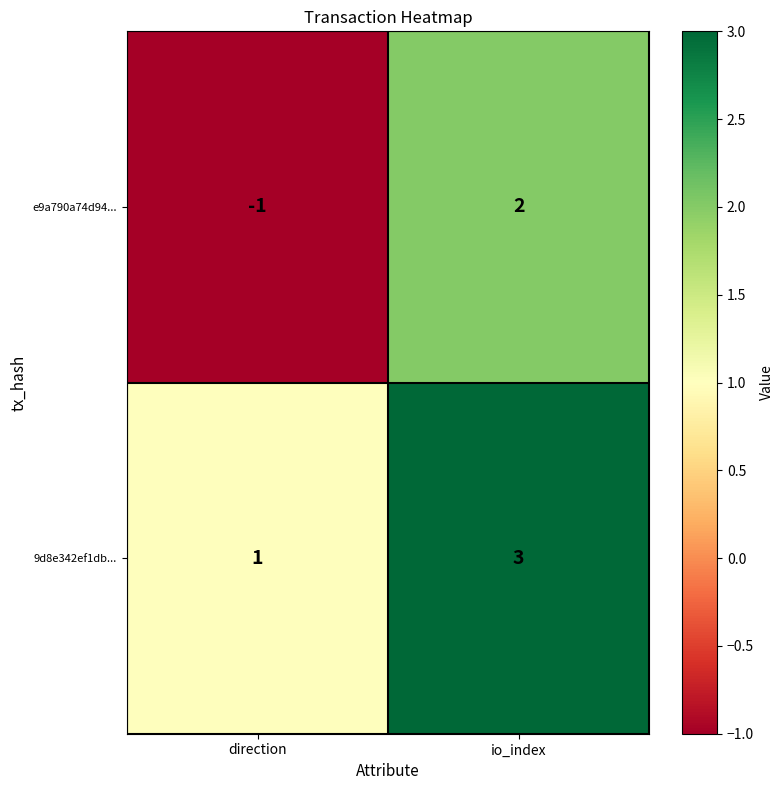

Reading left to right, list all the values displayed in this chart.

e9a790a74d94...: direction=-1	io_index=2
9d8e342ef1db...: direction=1	io_index=3